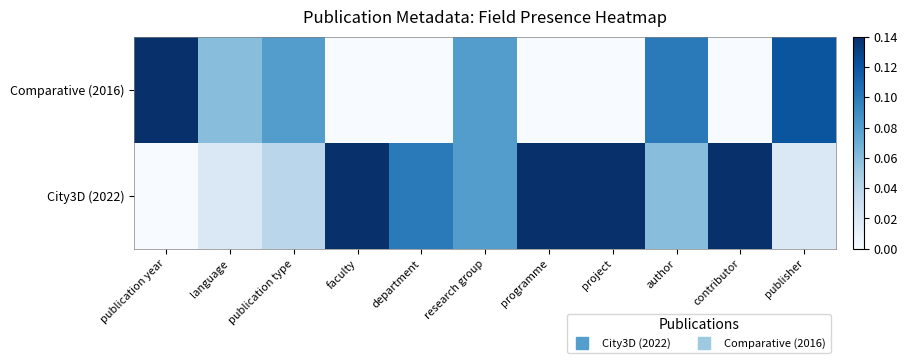

At how many categories does at least one series exceed 0?

11